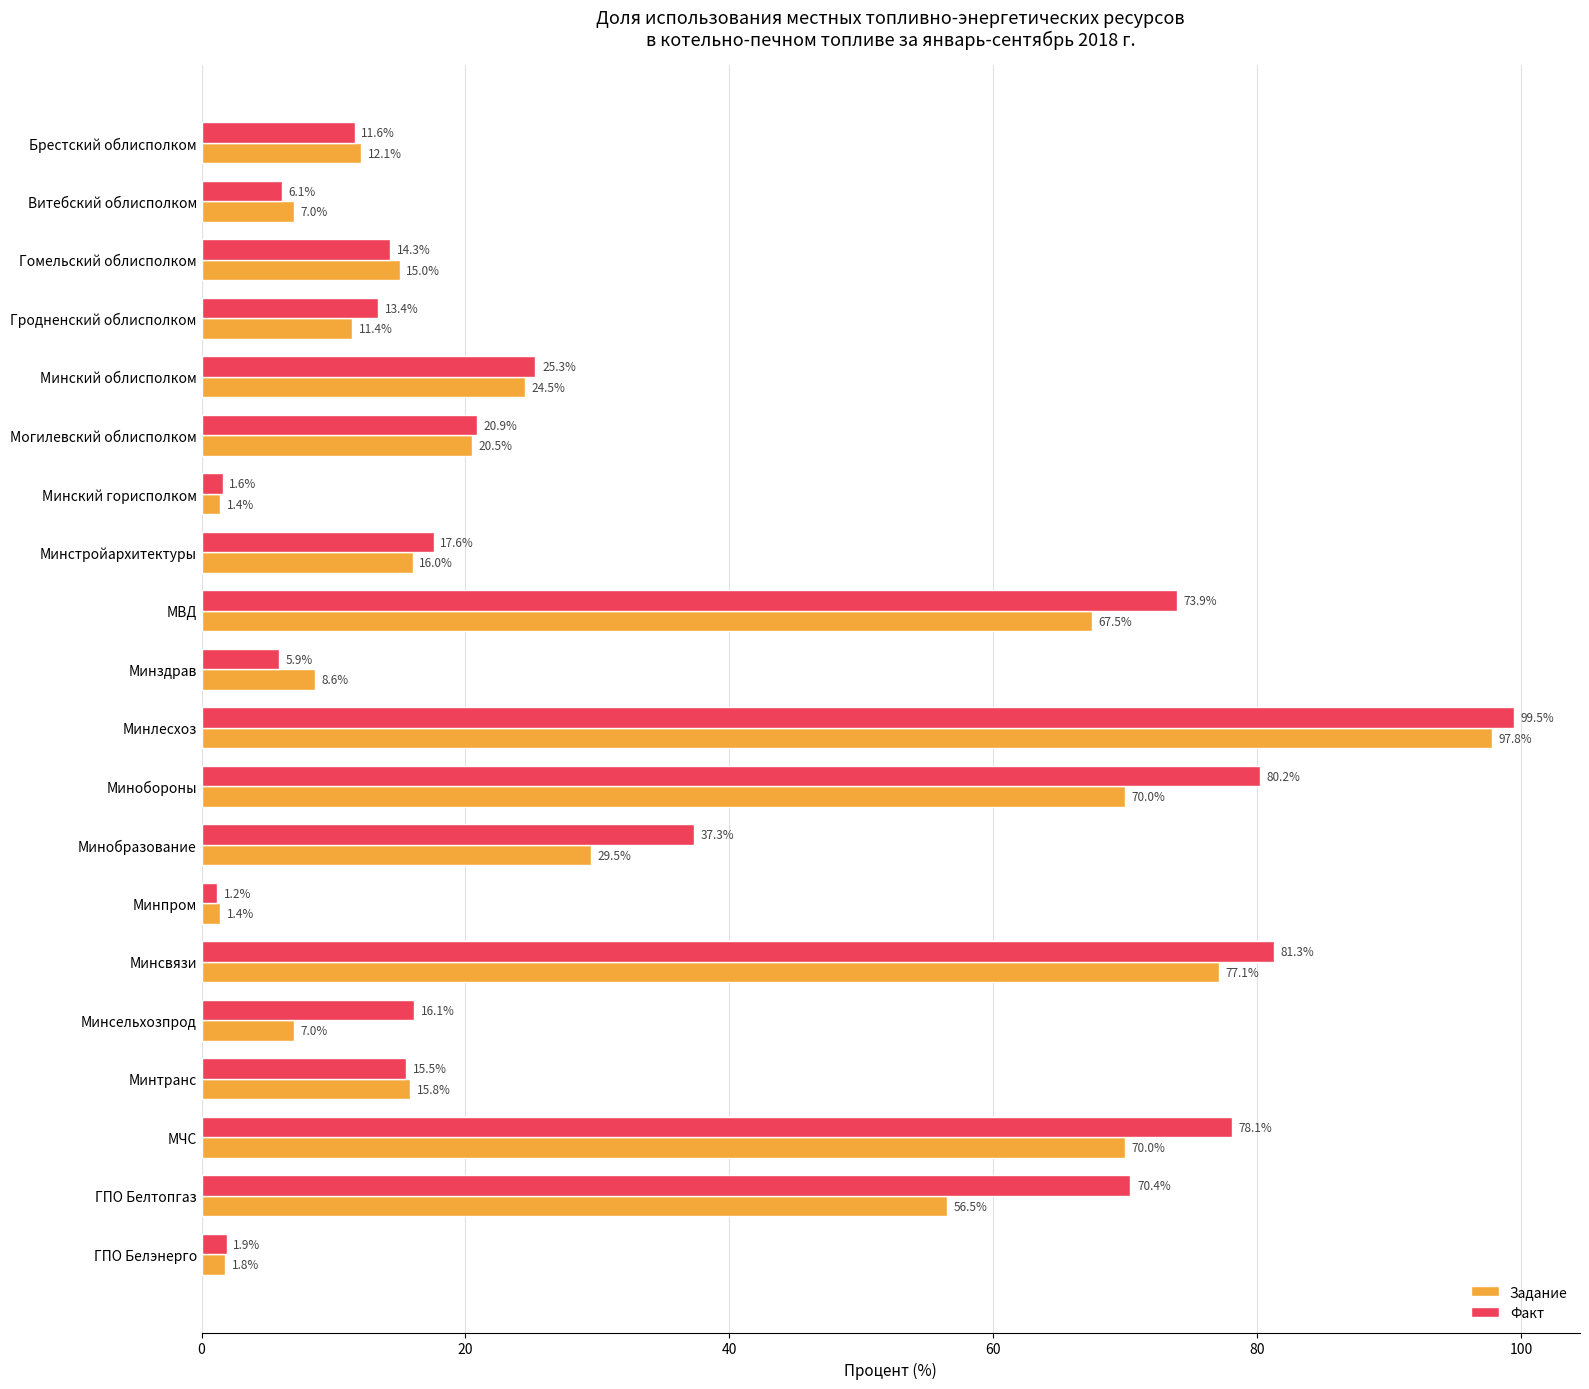

Rank the series by their average value, from lowest to highest.

Задание, Факт